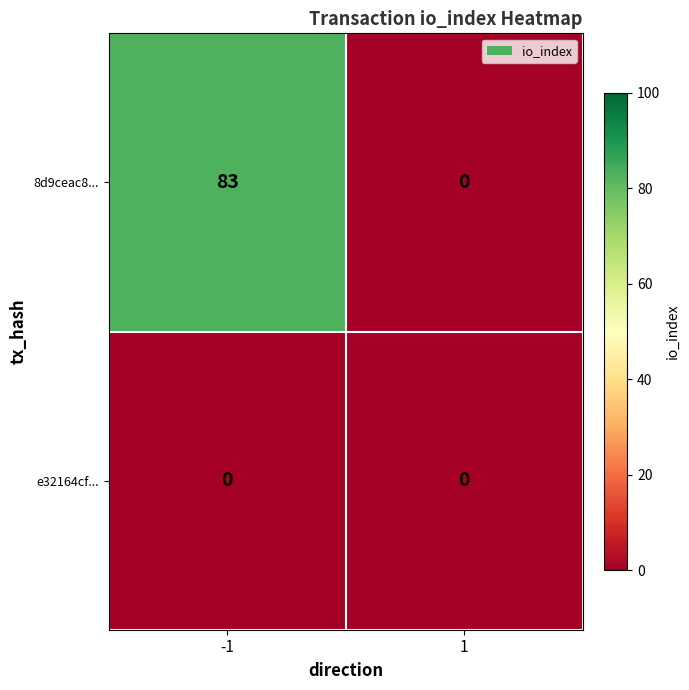

What is the greatest value displayed?

83